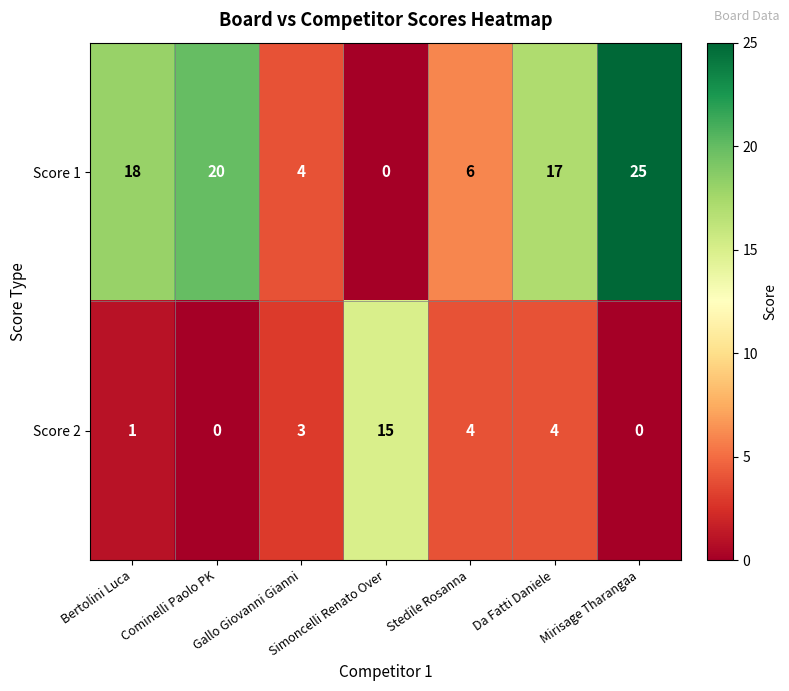

True or false: Score 1 has a value of 12 at Mirisage Tharangaa.

False